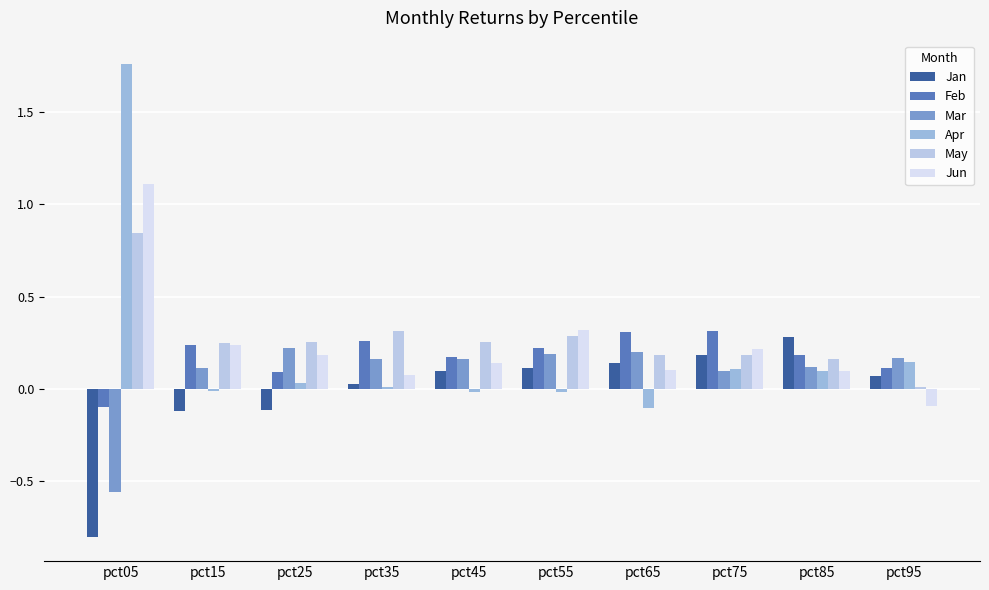

How many groups of bars are there?

10